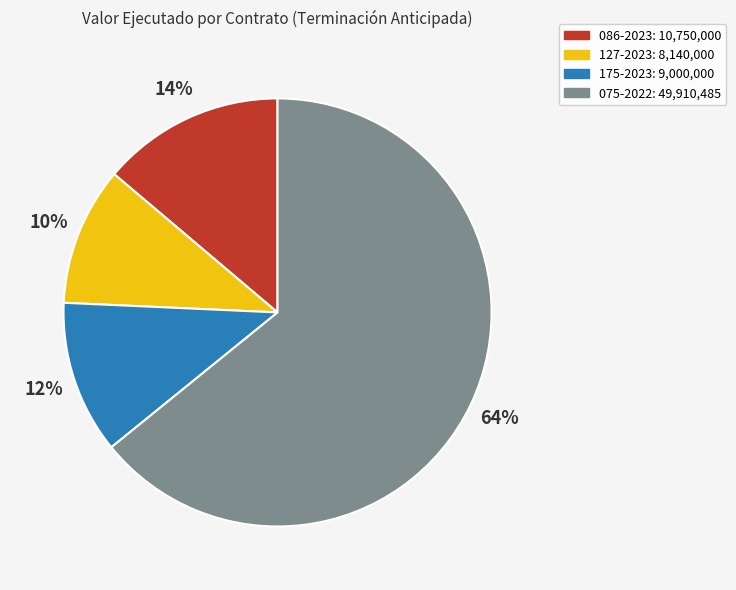

Which category has the smallest portion of the pie?

127-2023